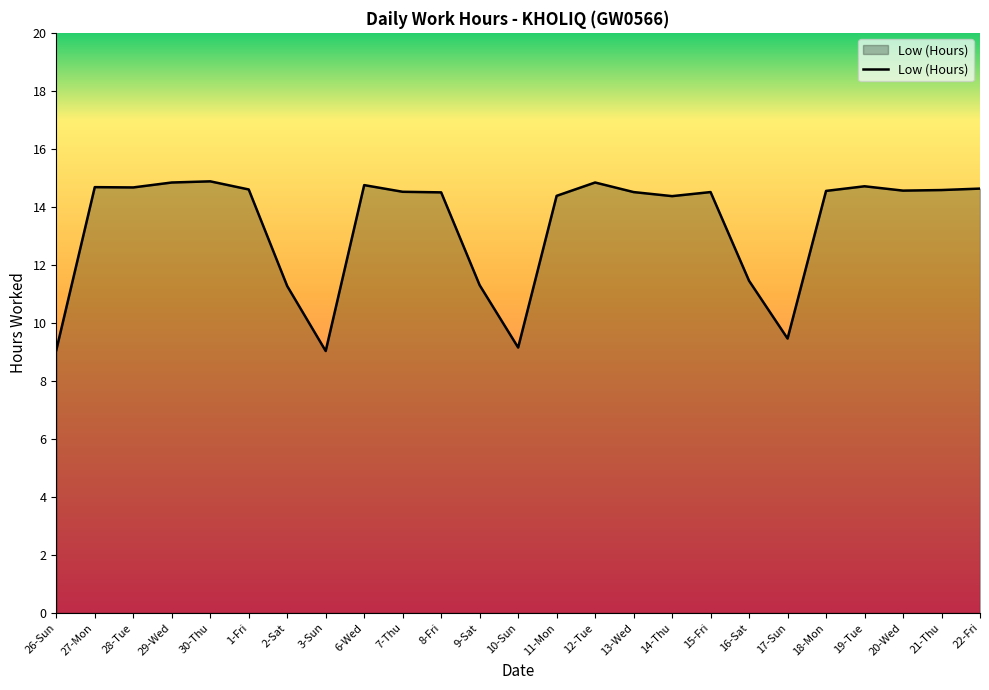

What is the ratio of the value at 6-Wed to the value at 16-Sat?

1.3